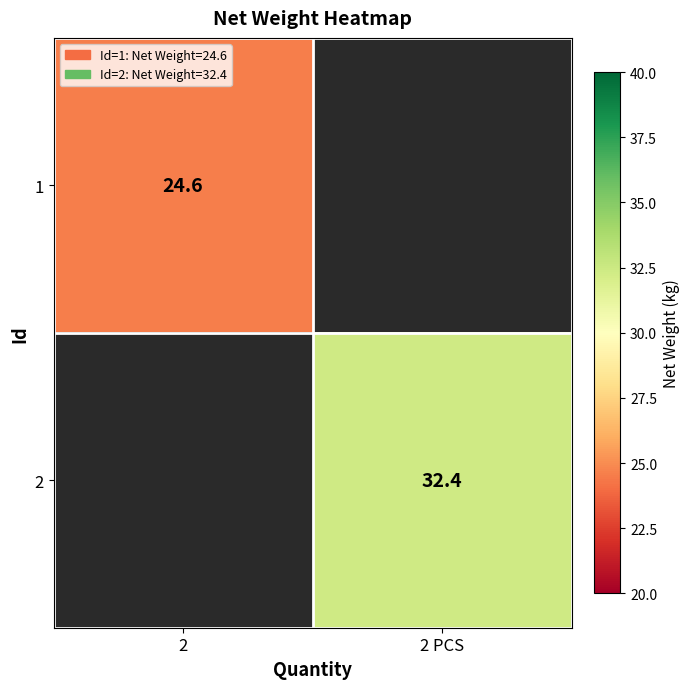

The 1 series shows 16.0 at 2. True or false?

False